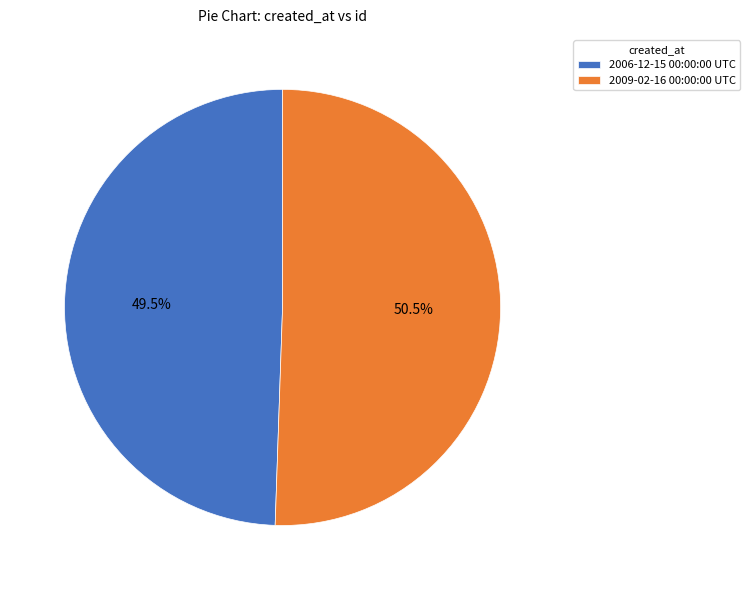

Rank the categories by value from highest to lowest.

2009-02-16 00:00:00 UTC, 2006-12-15 00:00:00 UTC